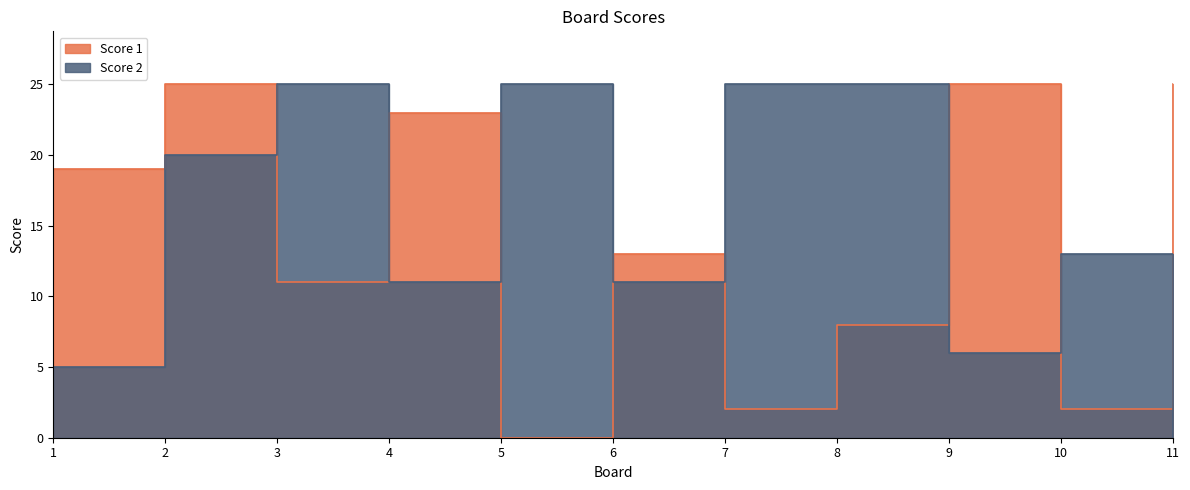

Reading left to right, extract all data points from this chart.

Score 1: 19	25	11	23	0	13	2	8	25	2	25
Score 2: 5	20	25	11	25	11	25	25	6	13	0